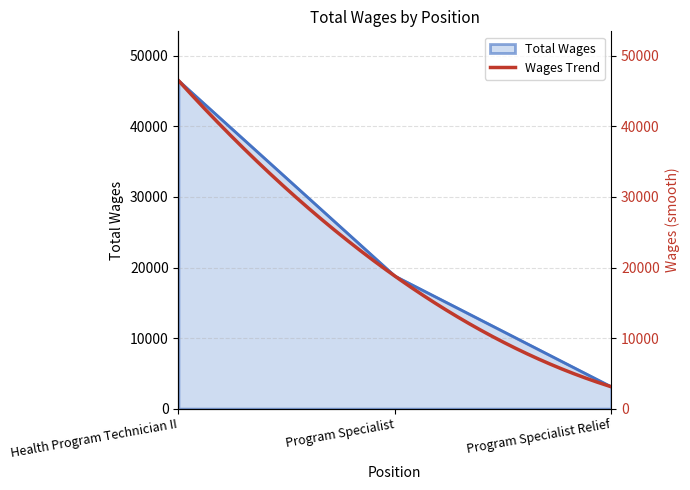

How many values are below 18787?

1